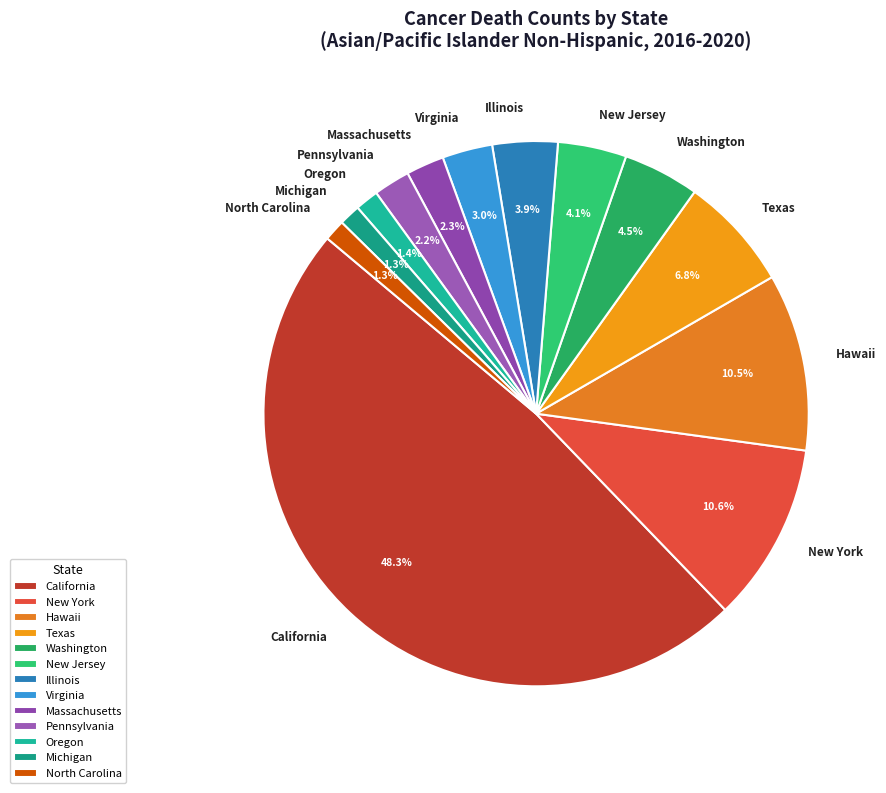

How much of the chart is everything except Hawaii?

89.5%